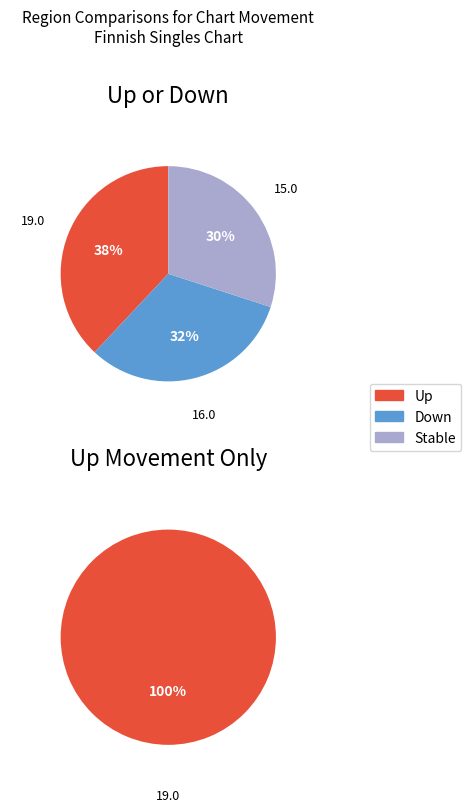

Combined, do up and down account for over 50%?

Yes